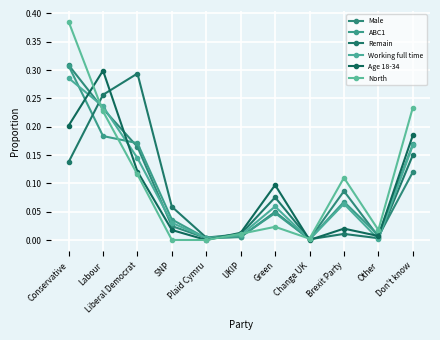

Between Conservative and Brexit Party, which is larger?

Conservative